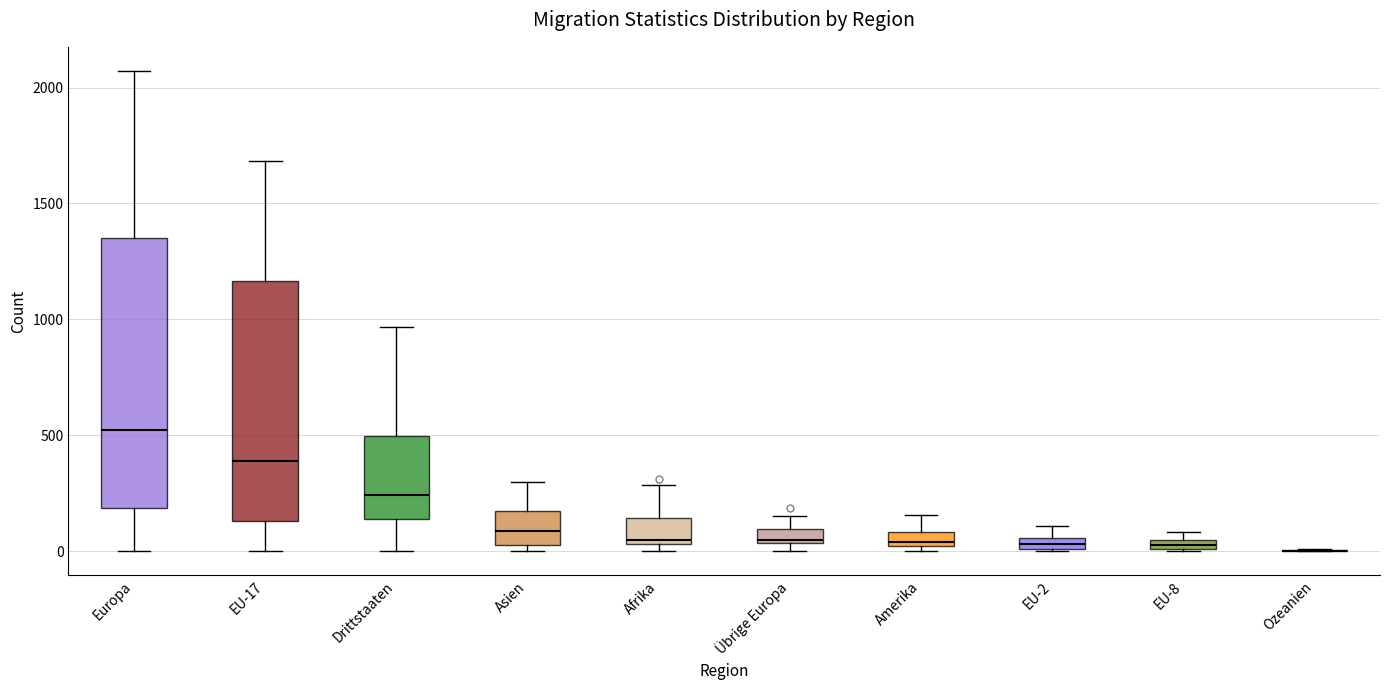

Which box is the tallest, from its lower edge to its upper edge?

Europa